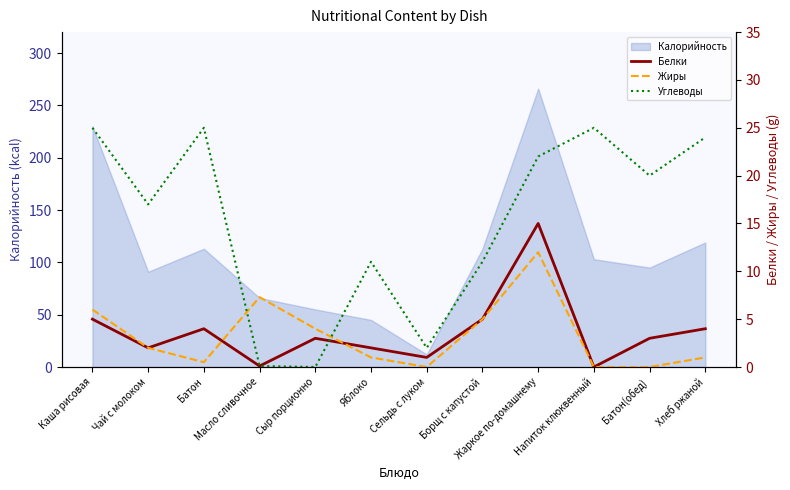

Is it true that Углеводы equals 39.2 at Жаркое по-домашнему?

False